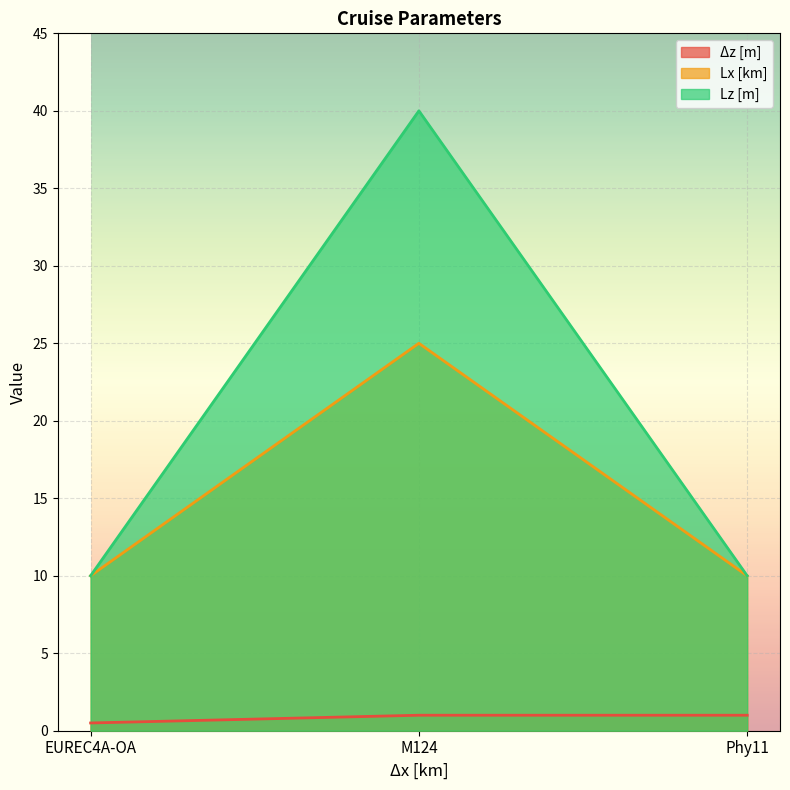

Rank the series by their average value, from highest to lowest.

Lz [m], Lx [km], Δz [m]